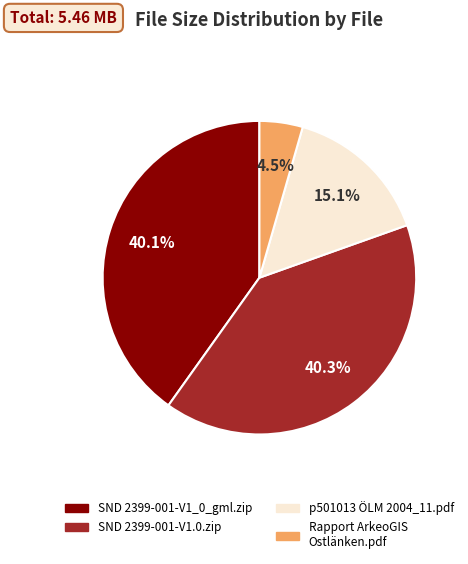

What portion of the pie excludes Rapport ArkeoGIS Ostlänken.pdf?

95.5%